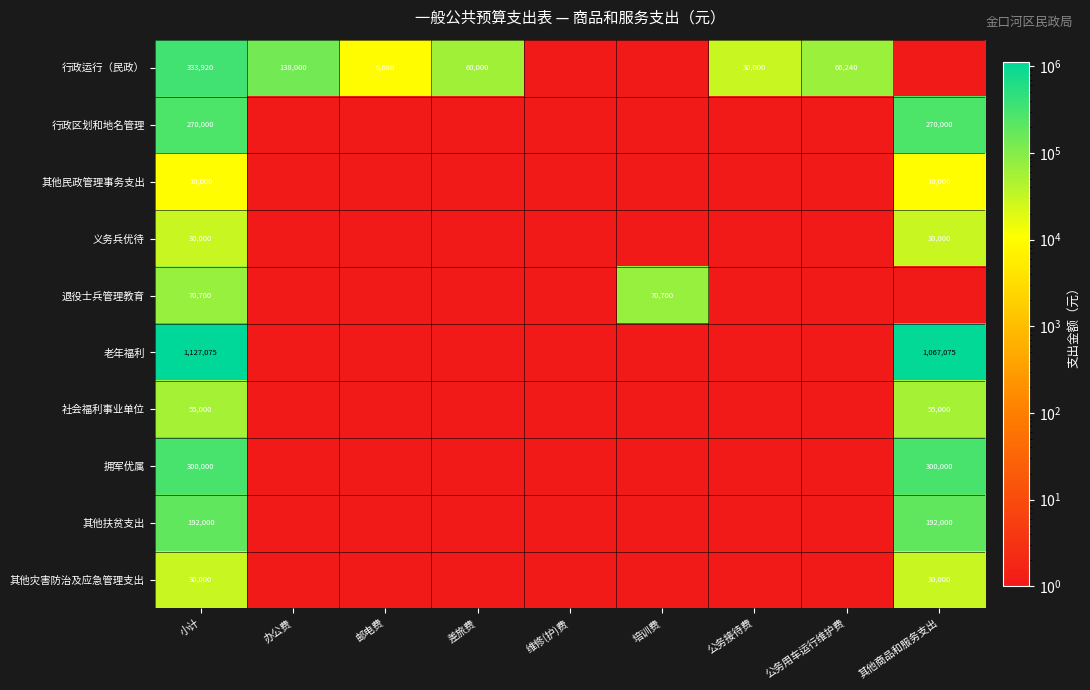

The value of 其他灾害防治及应急管理支出 at 小计 is 30000.0. True or false?

True